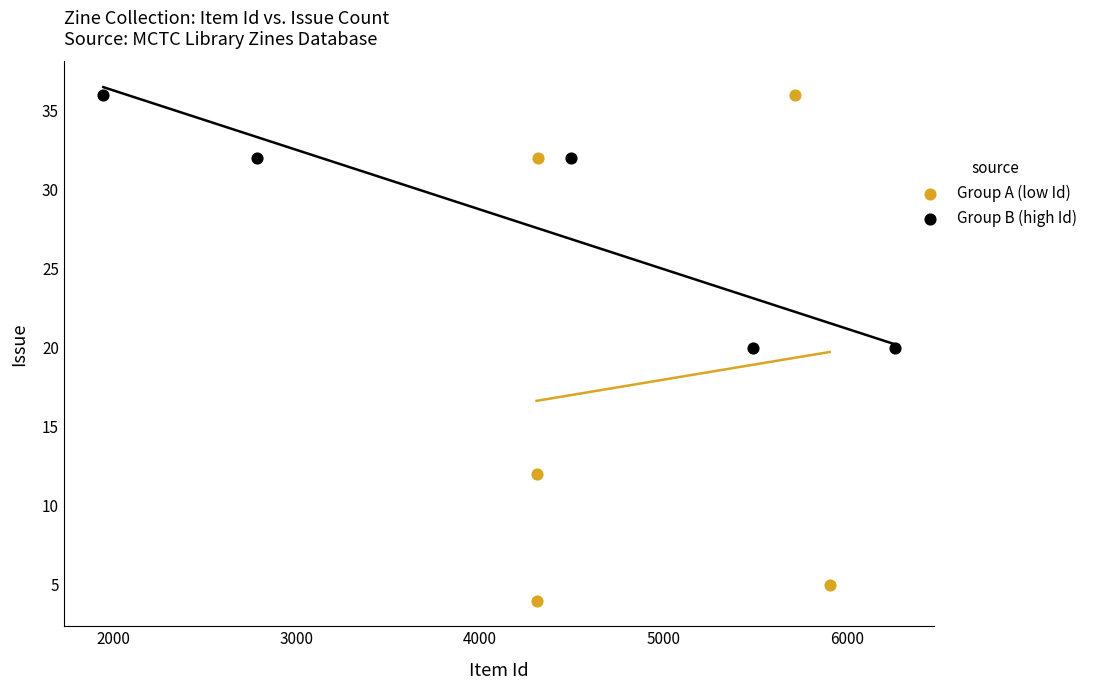

Which series has the widest spread of Y values?

Group A (low Id)